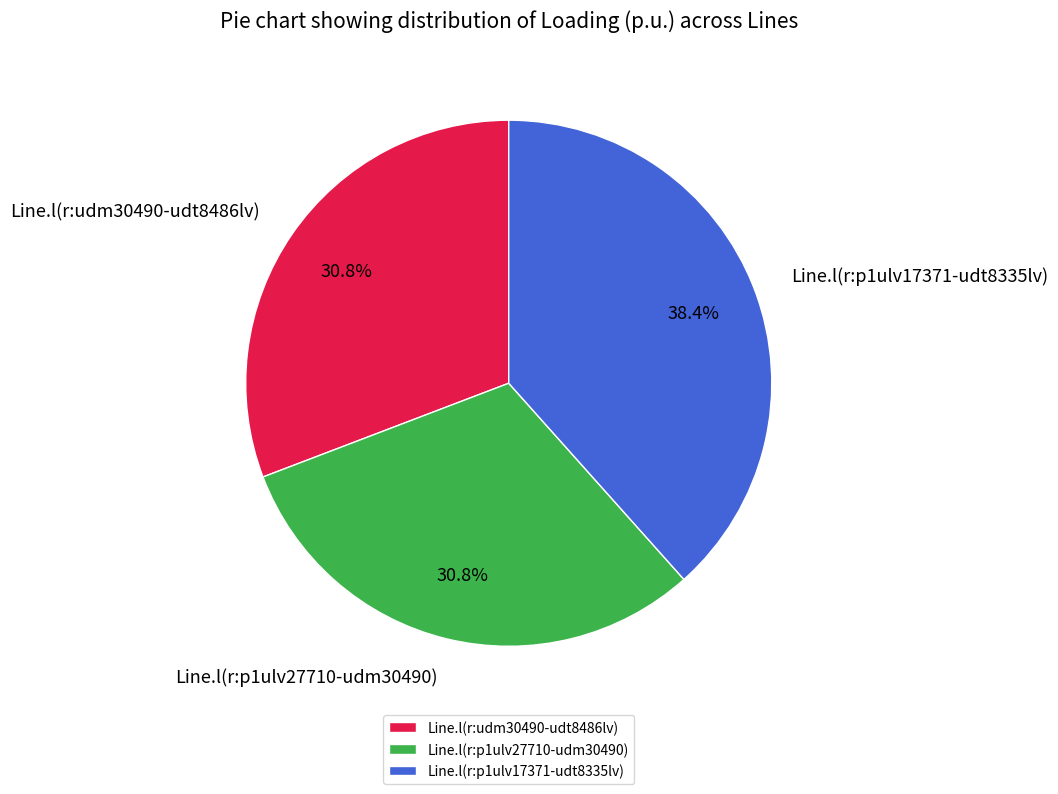

Count the number of slices in the pie.

3